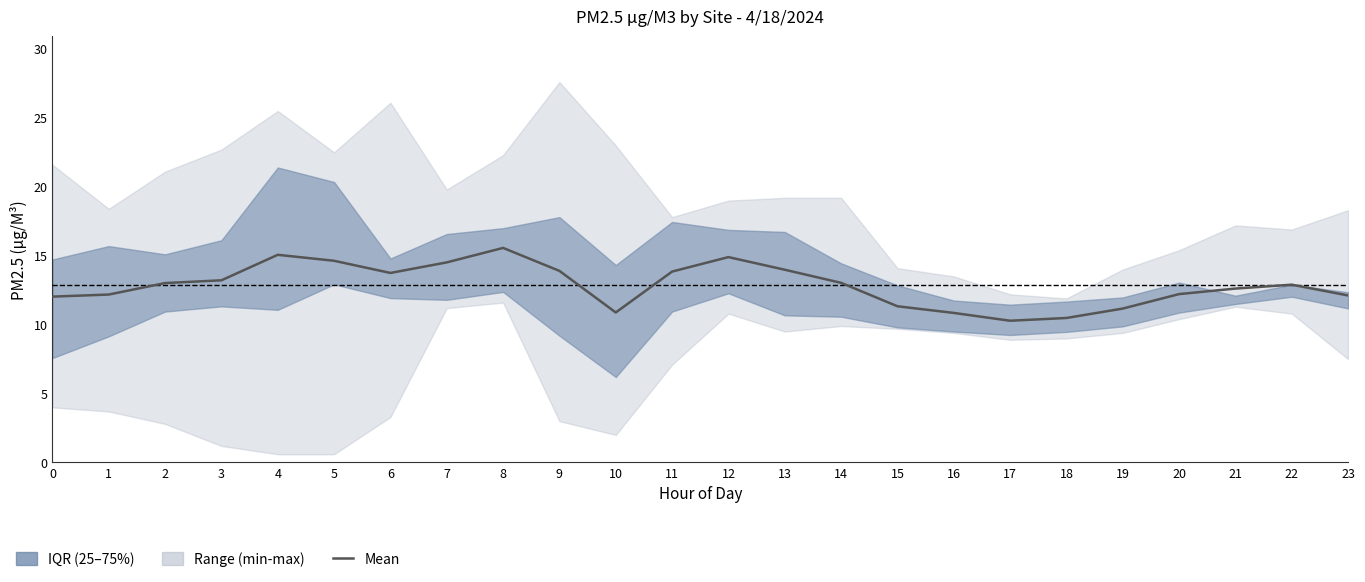

List the labels in order of value, smallest first.

17, 18, 16, 10, 19, 15, 0, 23, 1, 20, 21, 22, 2, 14, 3, 6, 11, 9, 13, 7, 5, 12, 4, 8